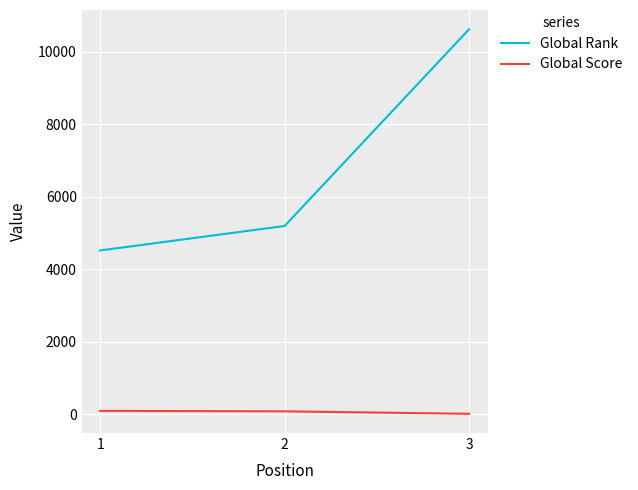

The Global Rank series shows 5192 at 2. True or false?

True